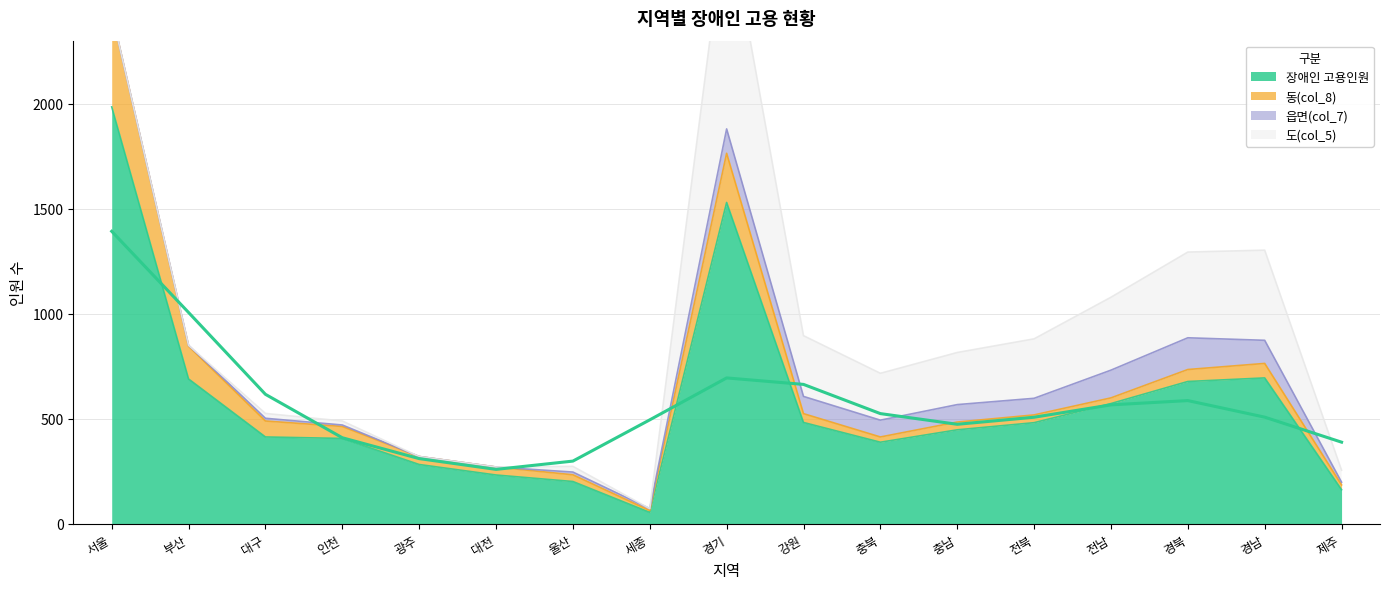

The value of 장애인 고용인원 at 서울 is 1985. True or false?

True